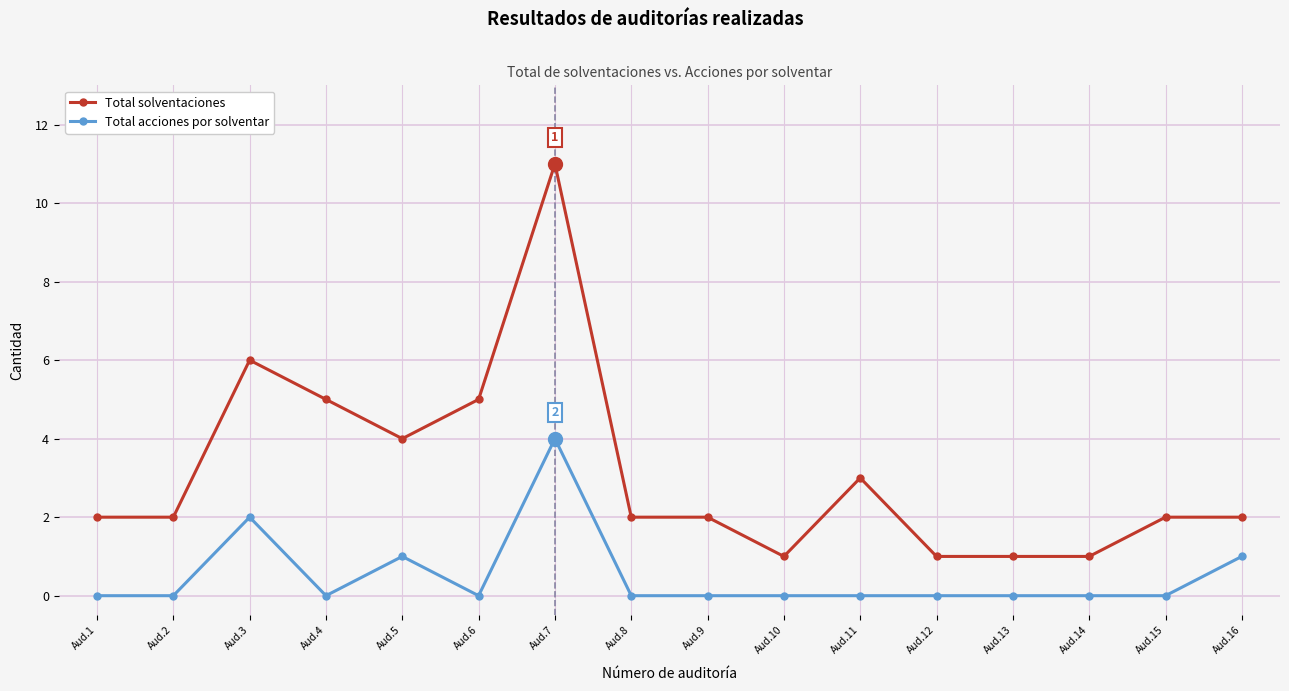

Where is the first local maximum for Total solventaciones?

Aud.3